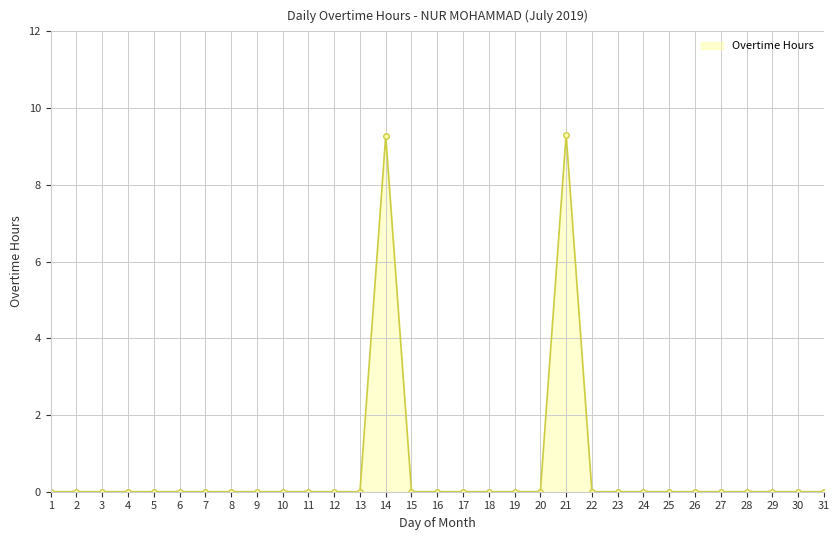

Reading right to left, transcribe all the data shown in this chart.

31=0.0	30=0.0	29=0.0	28=0.0	27=0.0	26=0.0	25=0.0	24=0.0	23=0.0	22=0.0	21=9.3	20=0.0	19=0.0	18=0.0	17=0.0	16=0.0	15=0.0	14=9.3	13=0.0	12=0.0	11=0.0	10=0.0	9=0.0	8=0.0	7=0.0	6=0.0	5=0.0	4=0.0	3=0.0	2=0.0	1=0.0